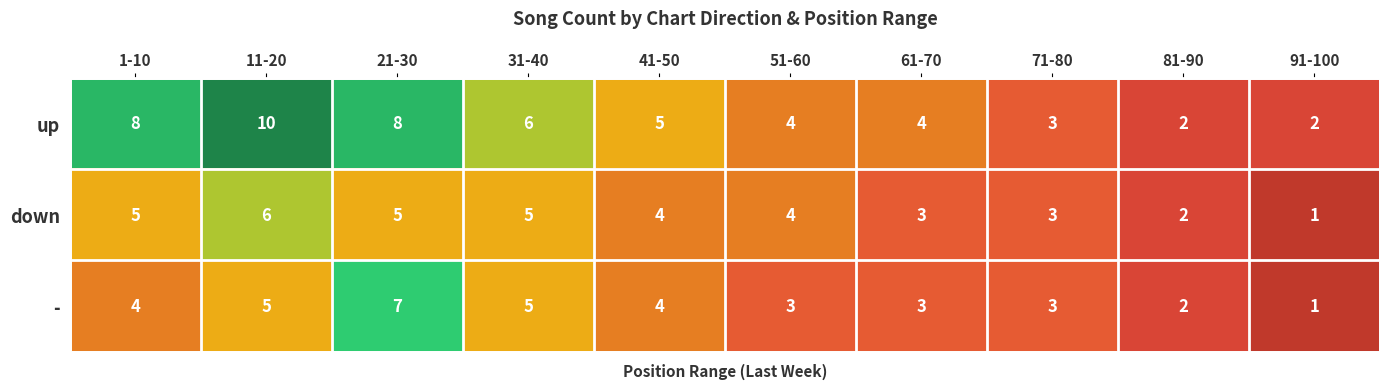

Is it true that - equals 3 at 71-80?

True